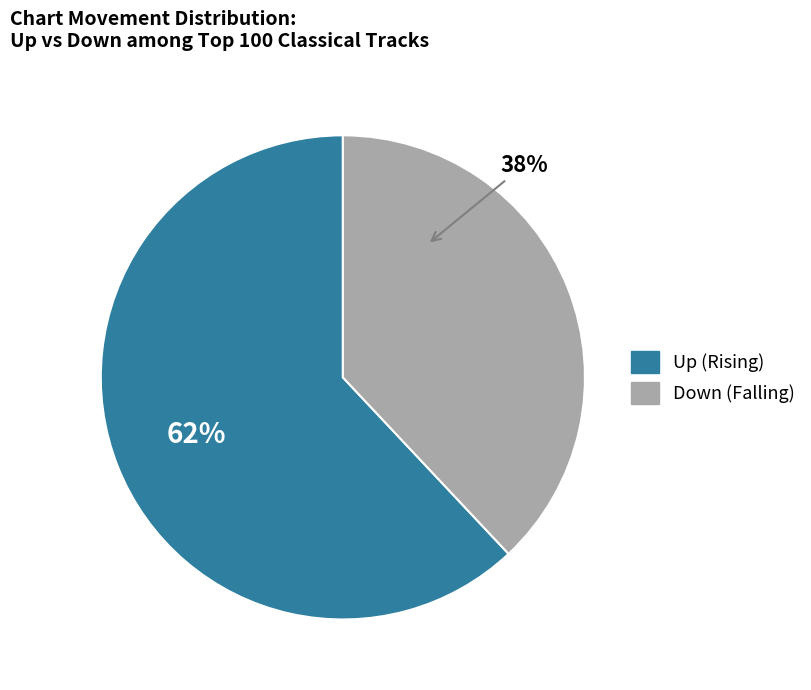

Is there any slice that represents more than half of the pie?

Yes